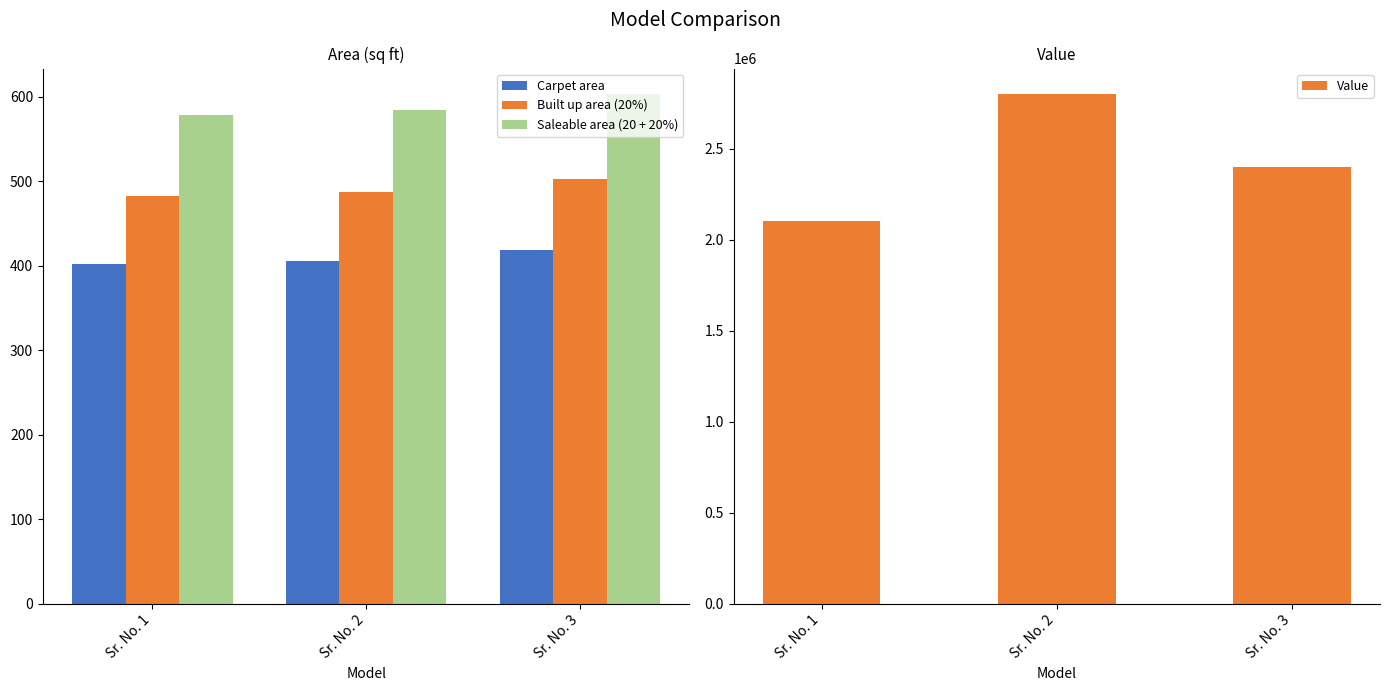

Count the number of categories in the chart.

3